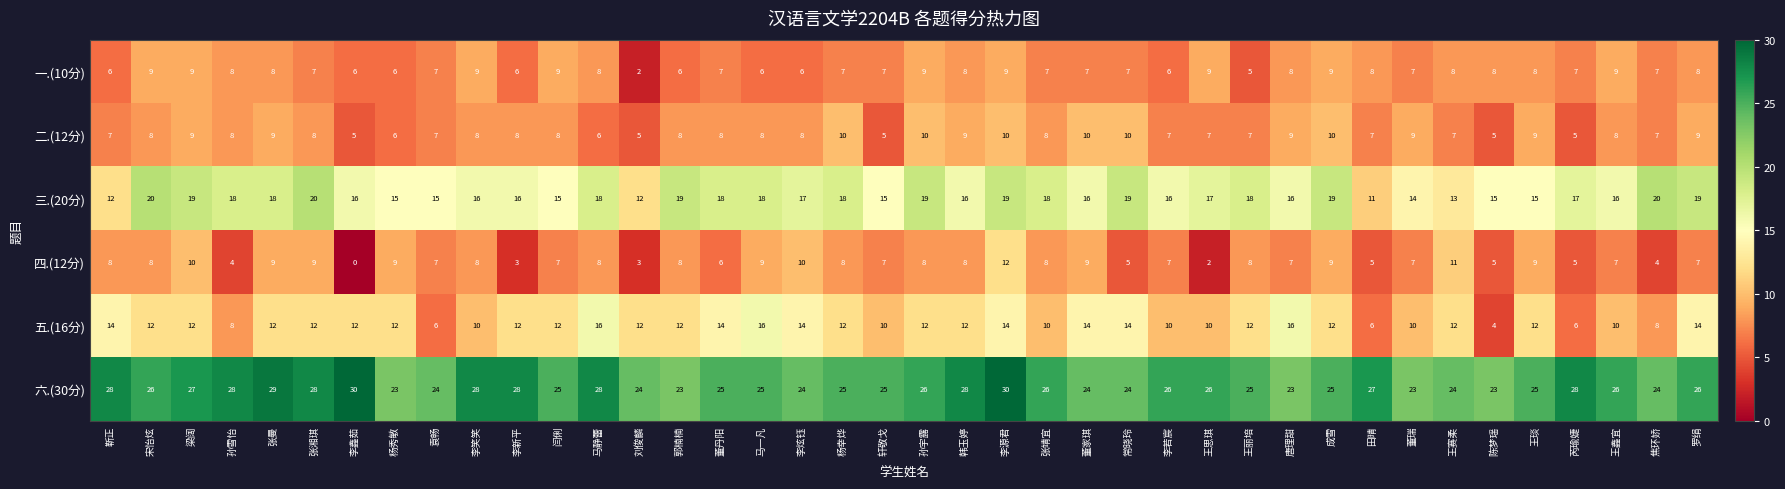

Count the number of categories in the chart.

40